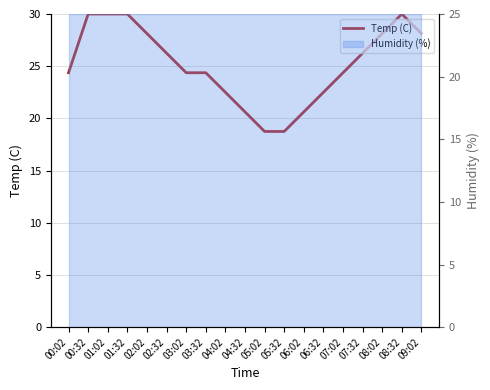

True or false: the data shows 30.0 at 08:32.

True